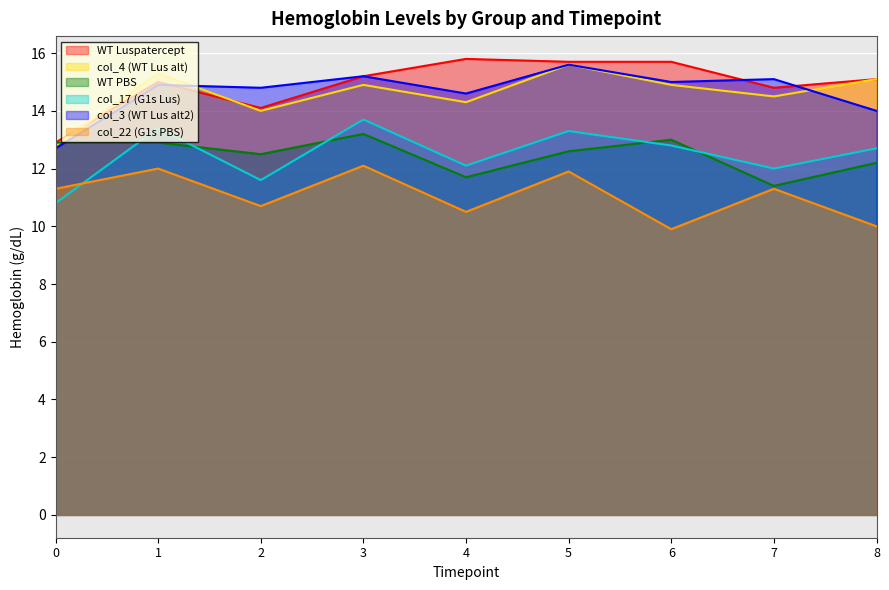

What is the highest value of the col_4 (WT Lus alt) series?

15.6